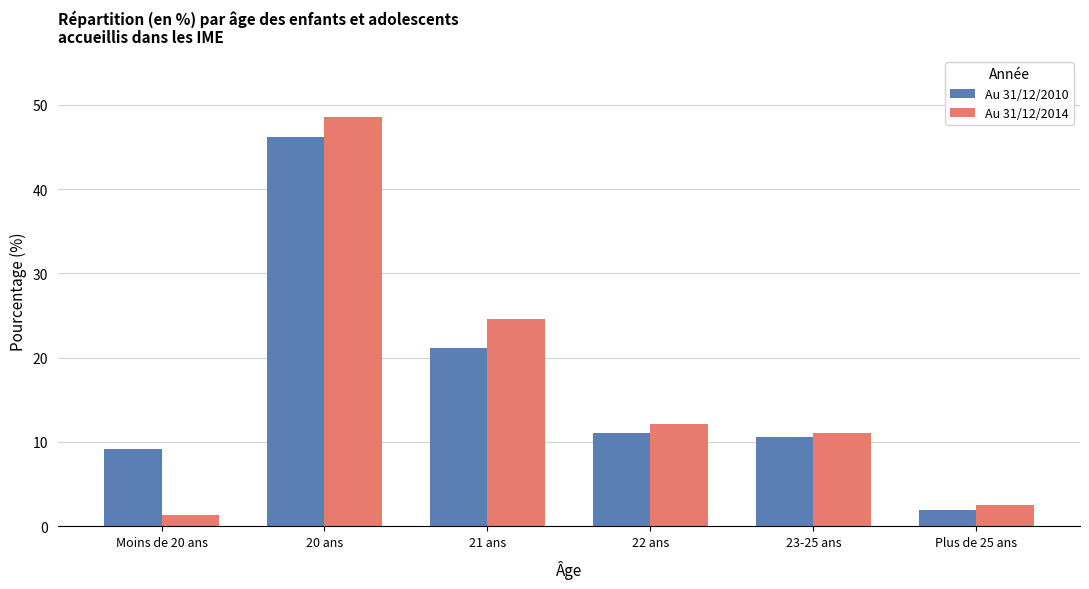

Which series has the largest range (max minus min)?

Au 31/12/2014